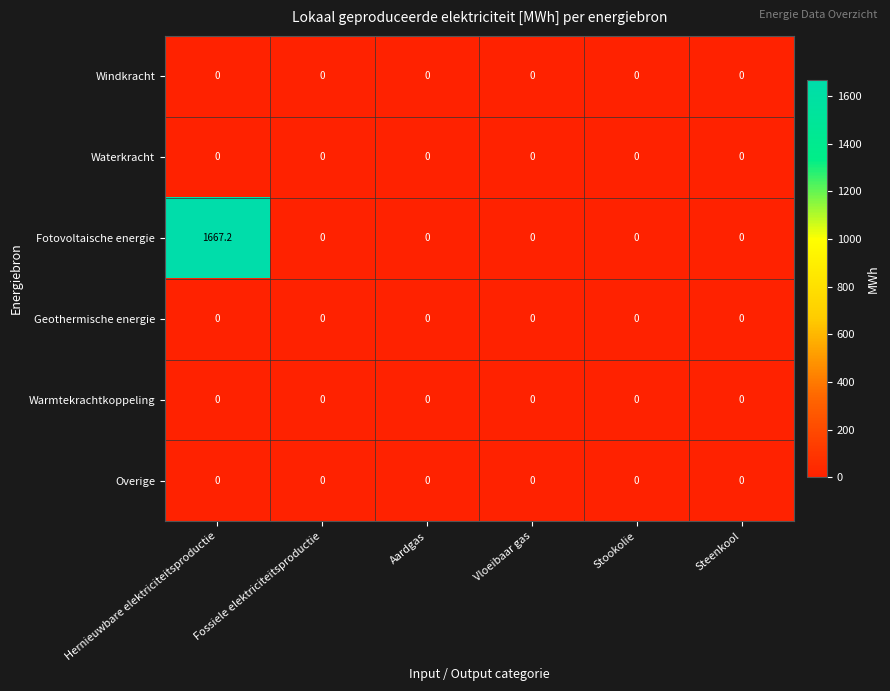

Is it true that Geothermische energie equals 0.0 at Fossiele elektriciteitsproductie?

True